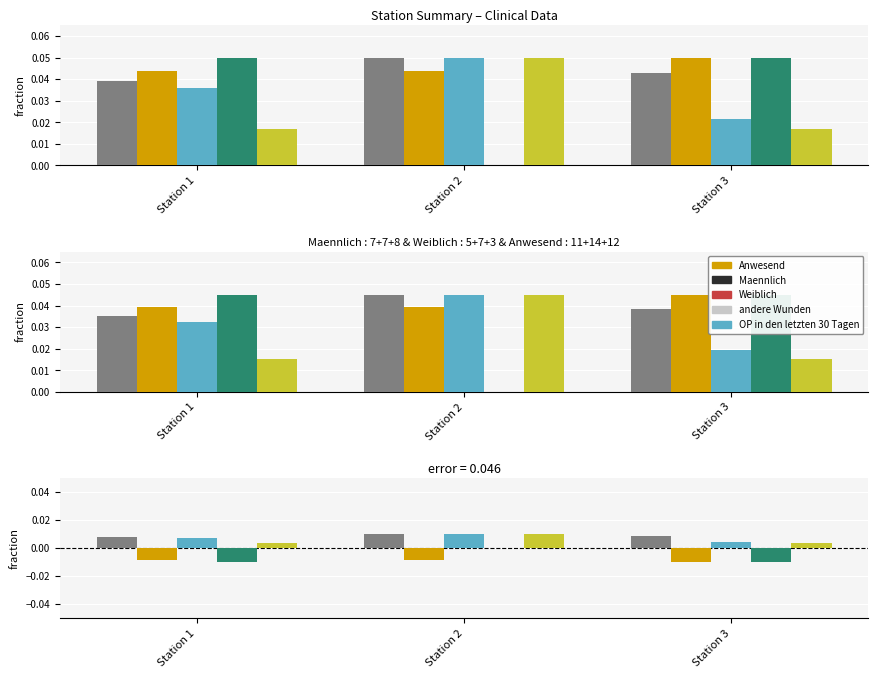

Which series has the widest spread of values?

andere Wunden